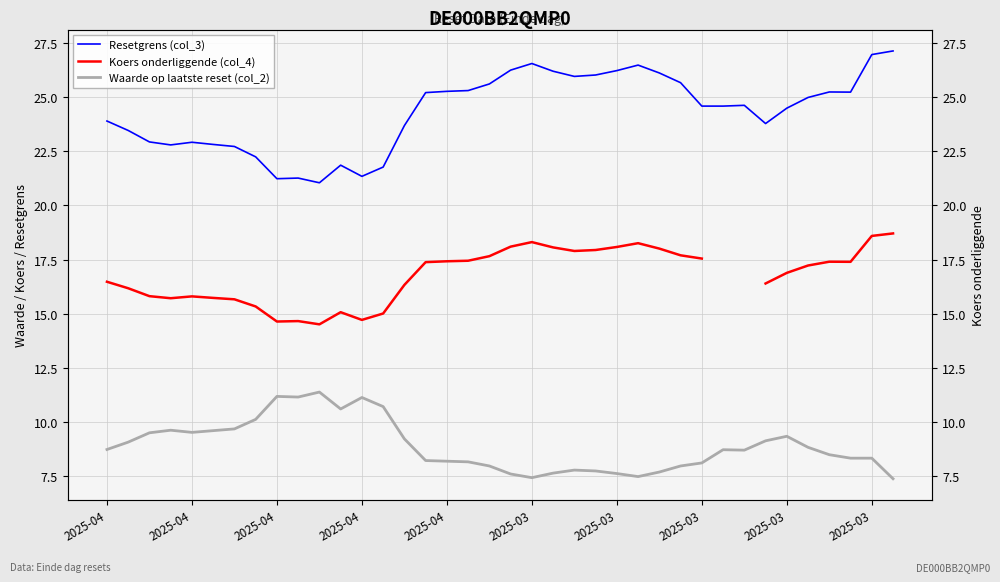

What are all the series names shown in the legend?

Resetgrens (col_3), Koers onderliggende (col_4), Waarde op laatste reset (col_2)